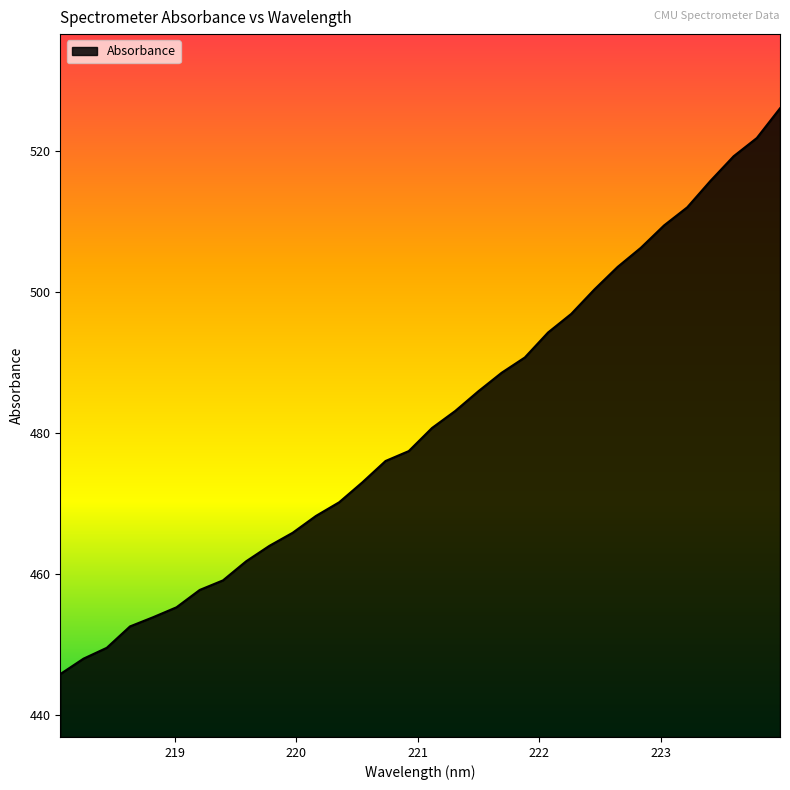

What is the maximum value shown in the chart?

526.0